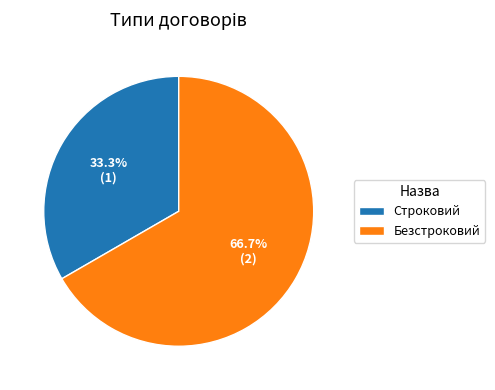

Which category has the biggest portion of the pie?

Безстроковий